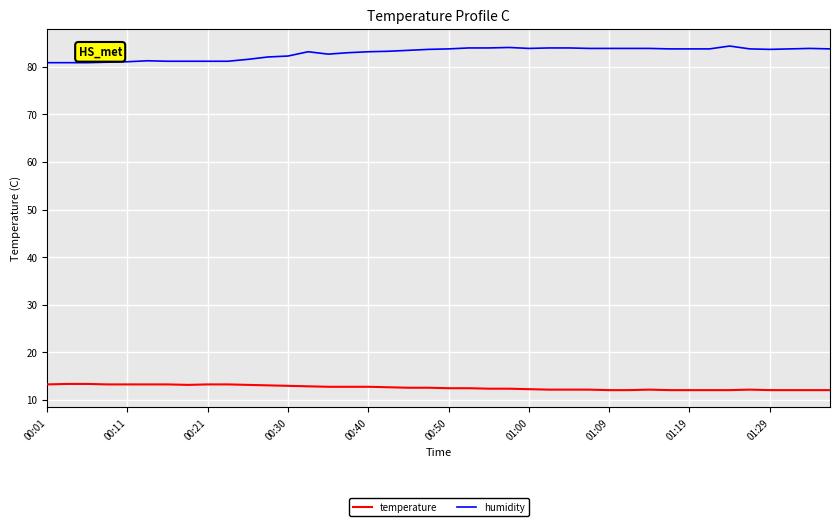

What is the sum of all temperature values?

501.7